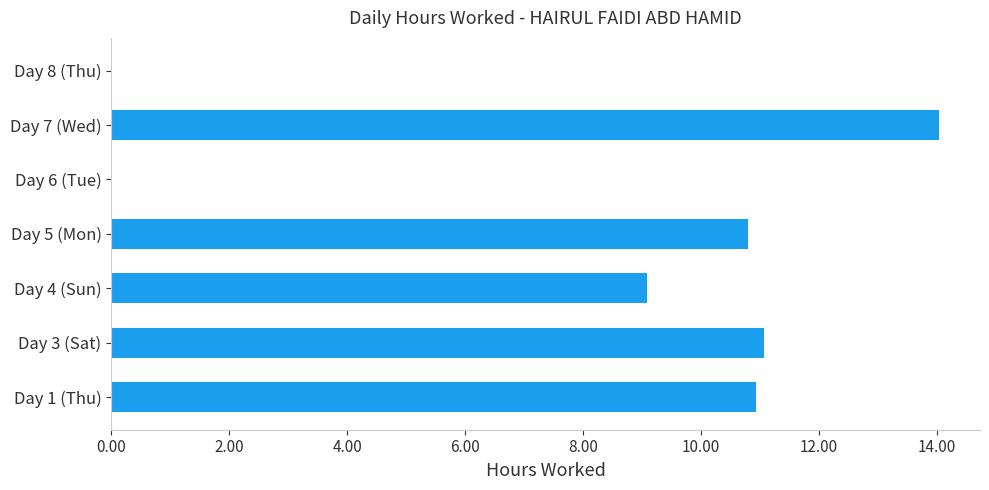

How many distinct data groups are displayed?

1